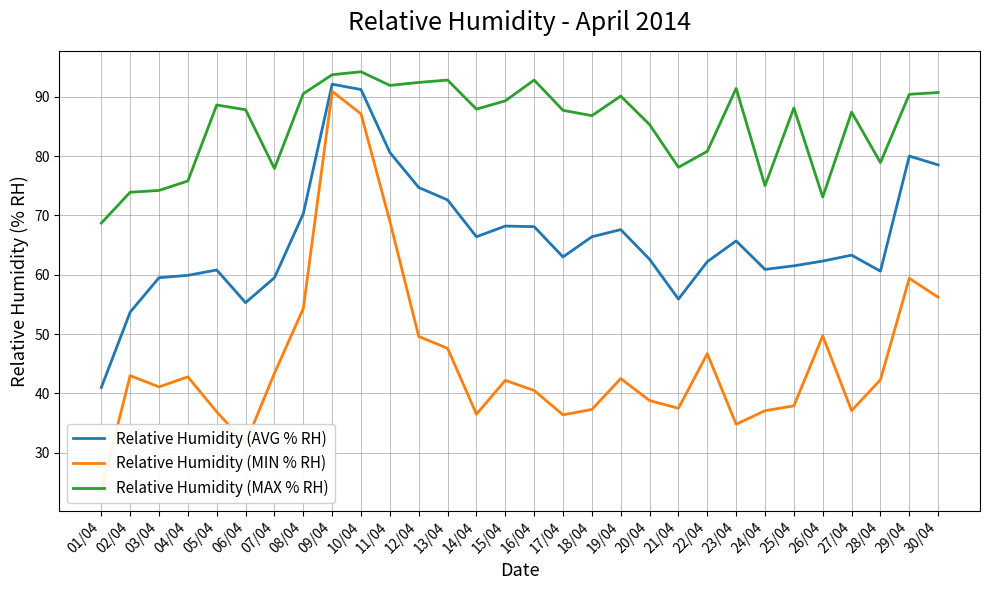

What is the label of the 22nd point from the left?

22/04